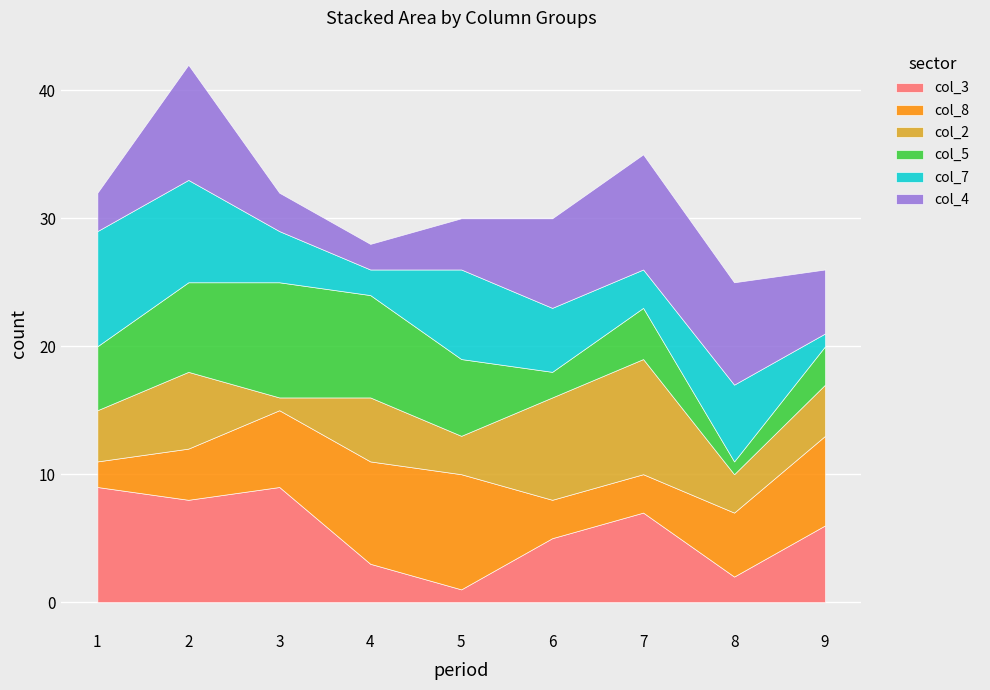

Which category has the highest value in the col_5 series?

3